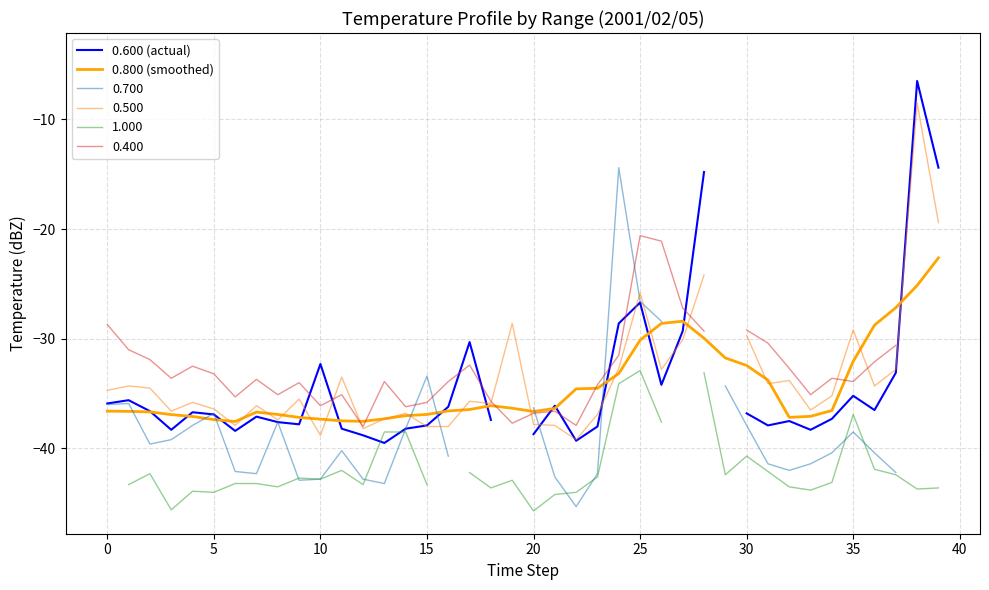

At which category is the sum across all series the highest?

38